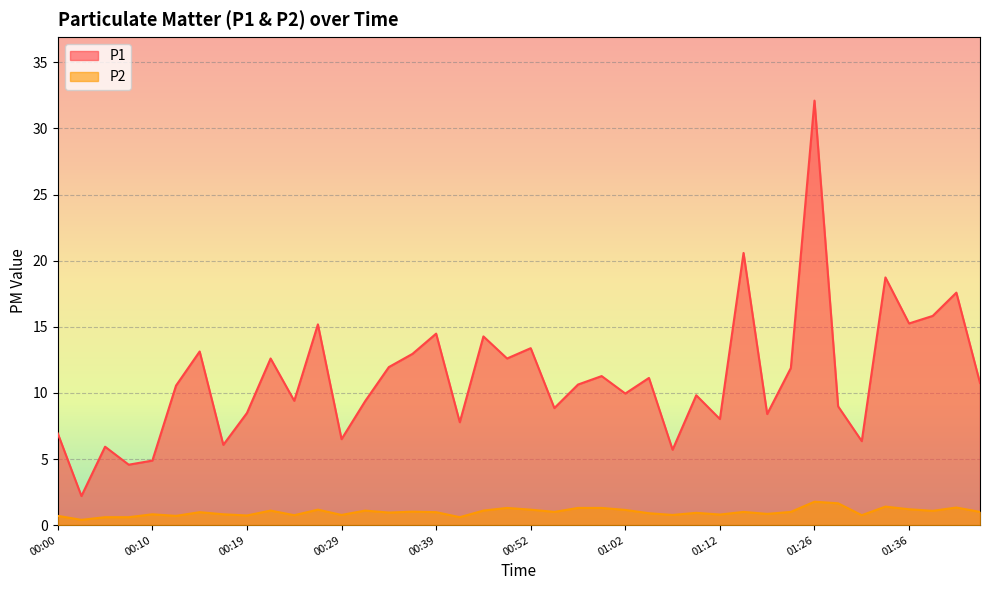

What is the difference between the P1 values at 00:02 and 01:07?

3.5